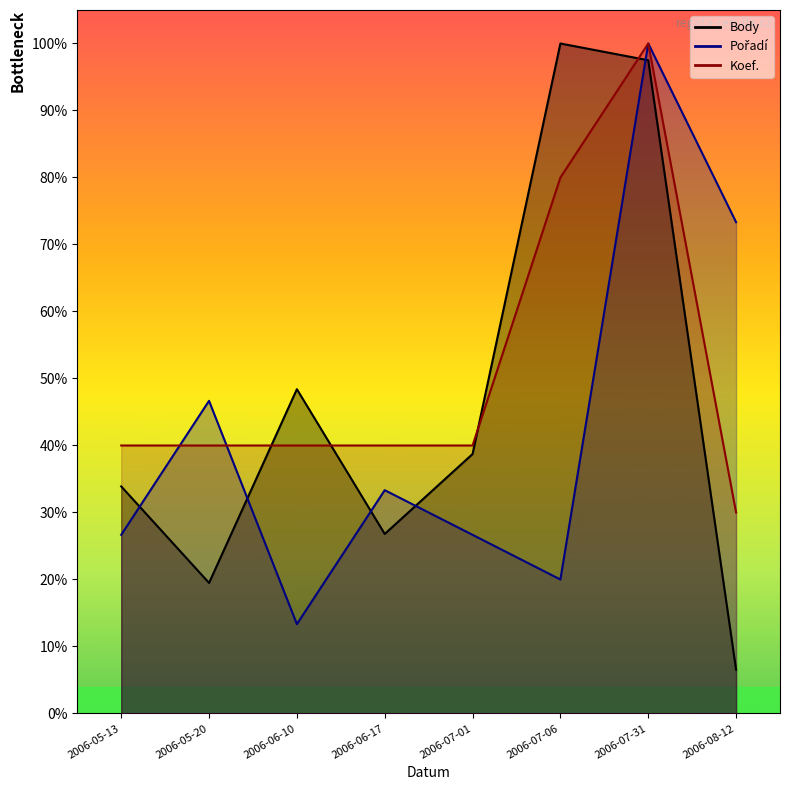

What position from the right is 2006-06-10?

6